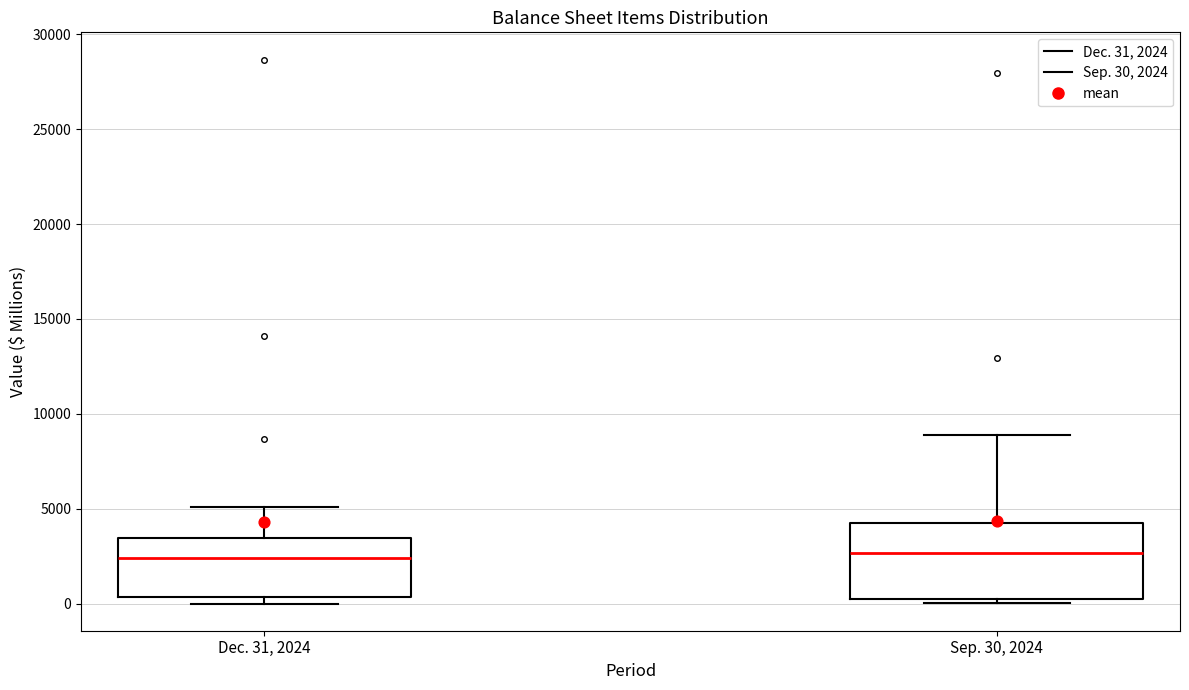

Where does the median line of the box for Dec. 31, 2024 sit on the y-axis? The values are not printed on the chart, so give them approximately, as read against the axis.

2500